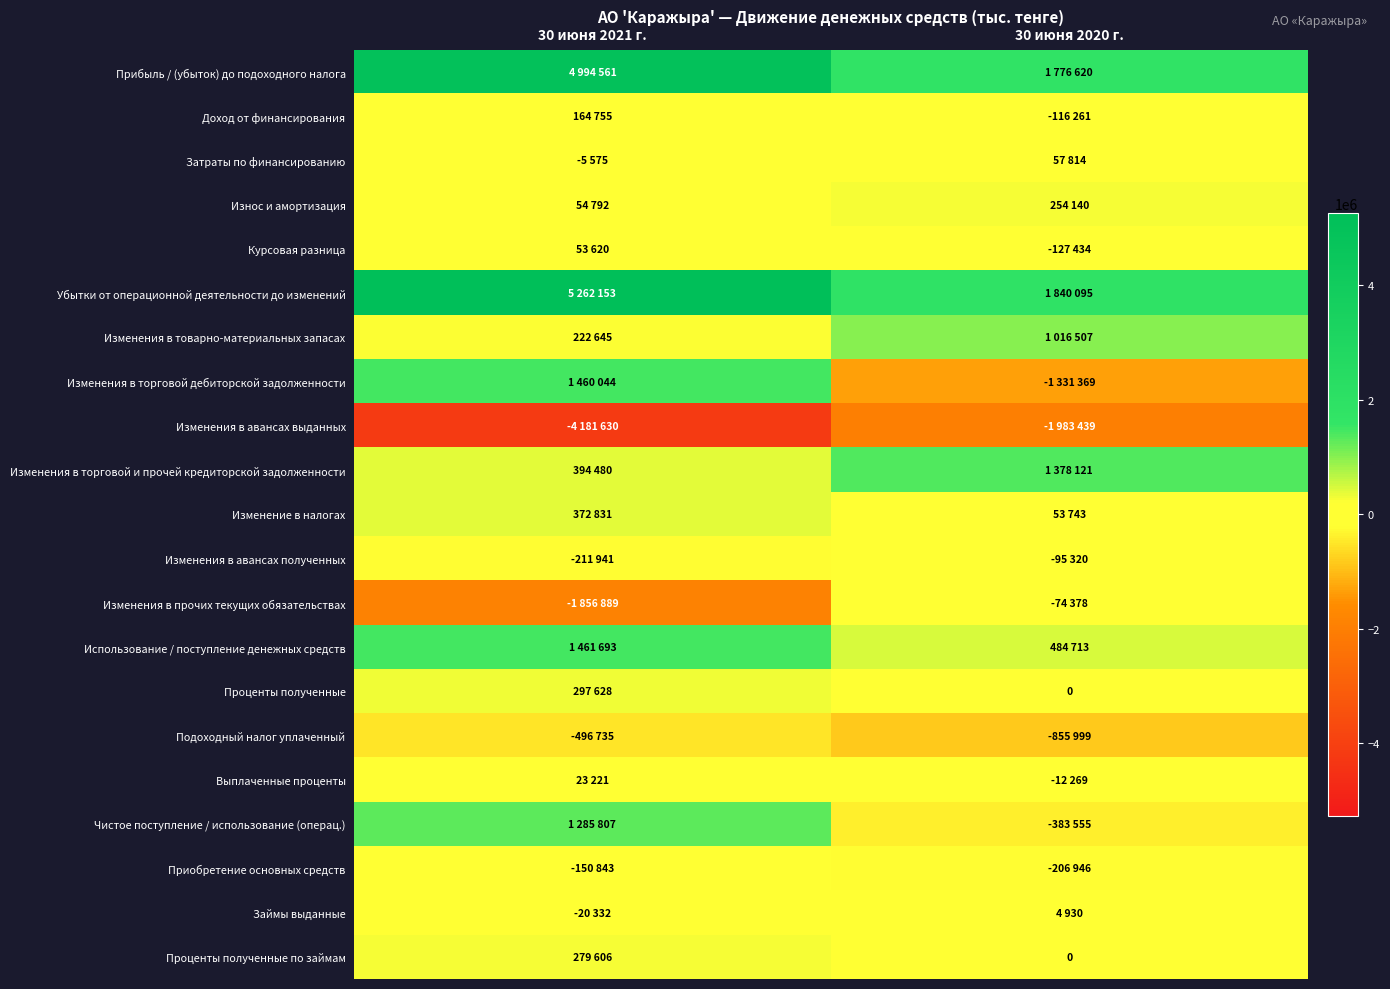

The value of Износ и амортизация at 30 июня 2021 г. is 16222. True or false?

False